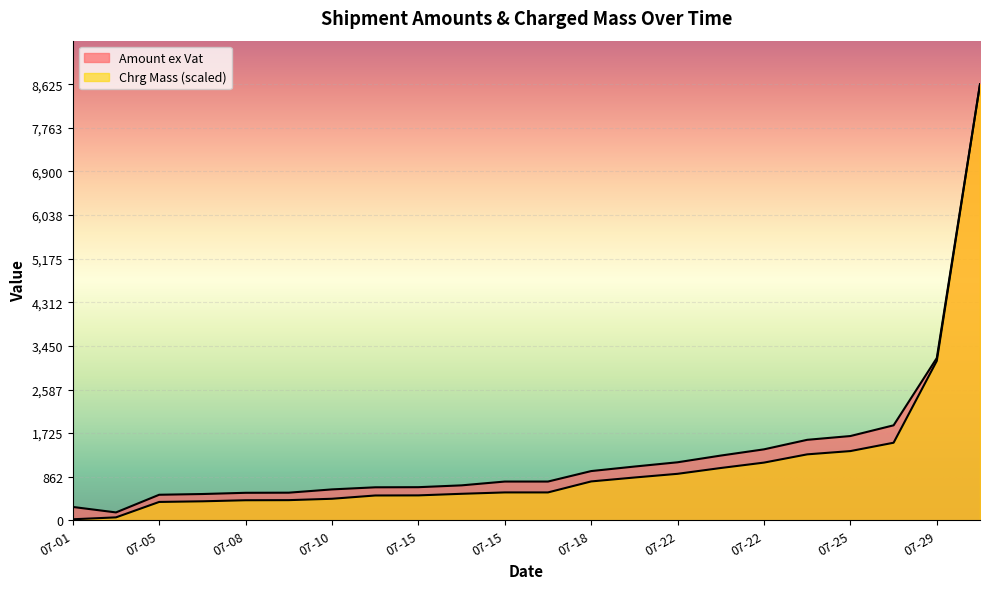

How many lines are shown in the chart?

2